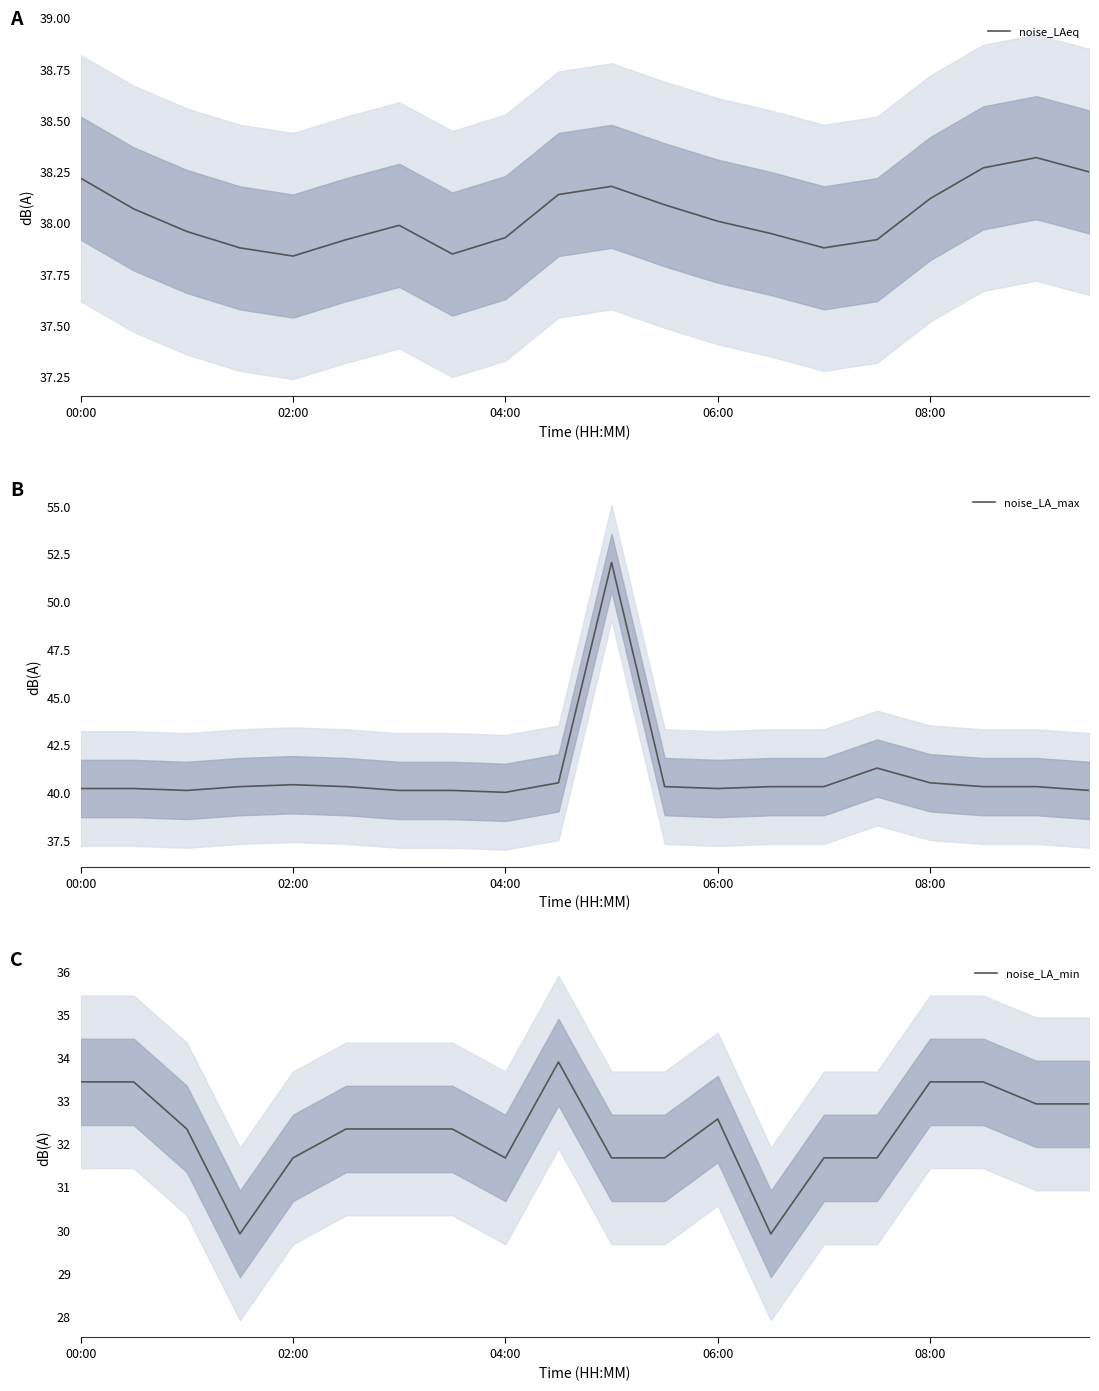

What is the value of the noise_LAeq point at the 12th from the left?

38.1